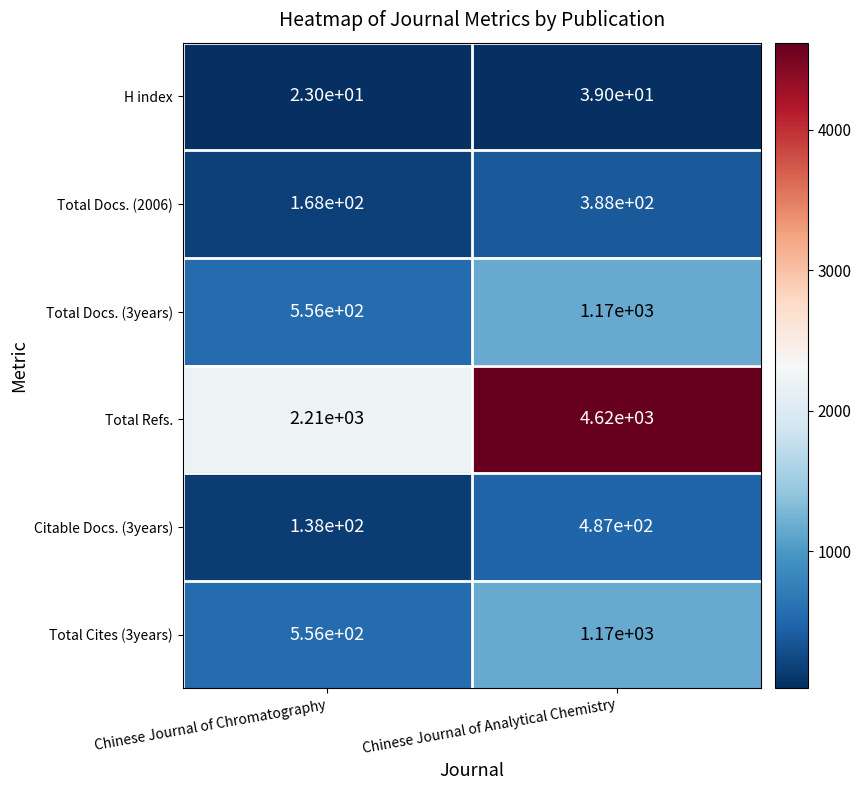

The Citable Docs. (3years) series shows 230 at Chinese Journal of Analytical Chemistry. True or false?

False